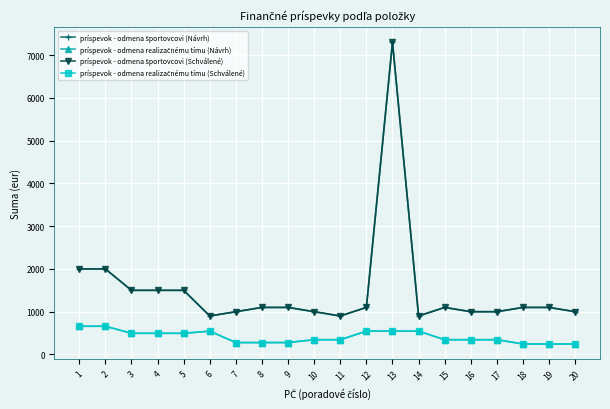

Reading left to right, extract all data points from this chart.

príspevok - odmena športovcovi (Návrh): 2000	2000	1500	1500	1500	900	1000	1100	1100	1000	900	1100	7300	900	1100	1000	1000	1100	1100	1000
príspevok - odmena realizačnému tímu (Návrh): 660	660	495	495	495	545	278	278	279	345	345	545	545	545	345	345	345	245	245	245
príspevok - odmena športovcovi (Schválené): 2000	2000	1500	1500	1500	900	1000	1100	1100	1000	900	1100	7300	900	1100	1000	1000	1100	1100	1000
príspevok - odmena realizačnému tímu (Schválené): 660	660	495	495	495	545	278	278	279	345	345	545	545	545	345	345	345	245	245	245